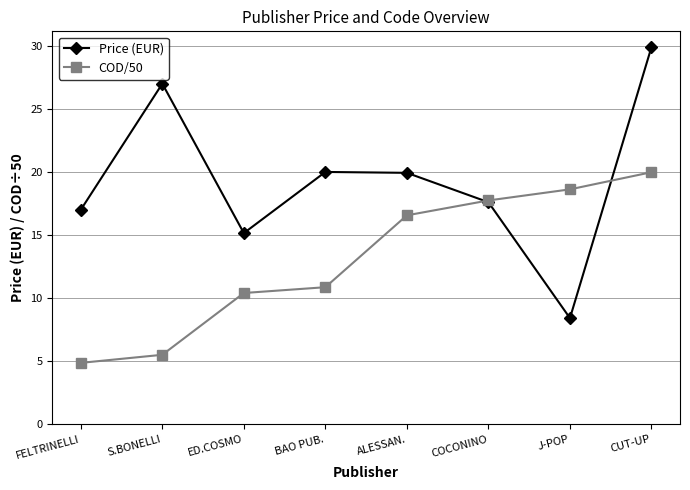

Rank the series by their average value, from lowest to highest.

COD/50, Price (EUR)